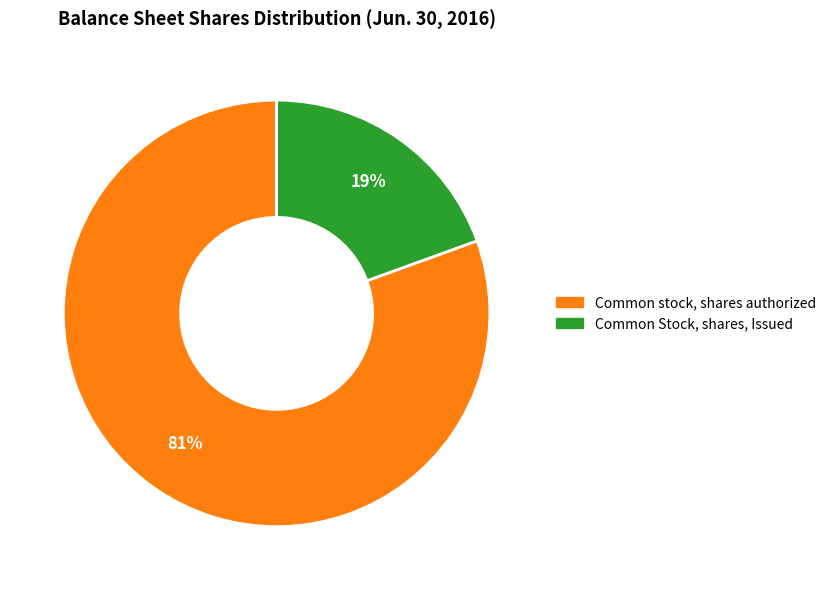

To the nearest percent, what is the average slice percentage?

50%